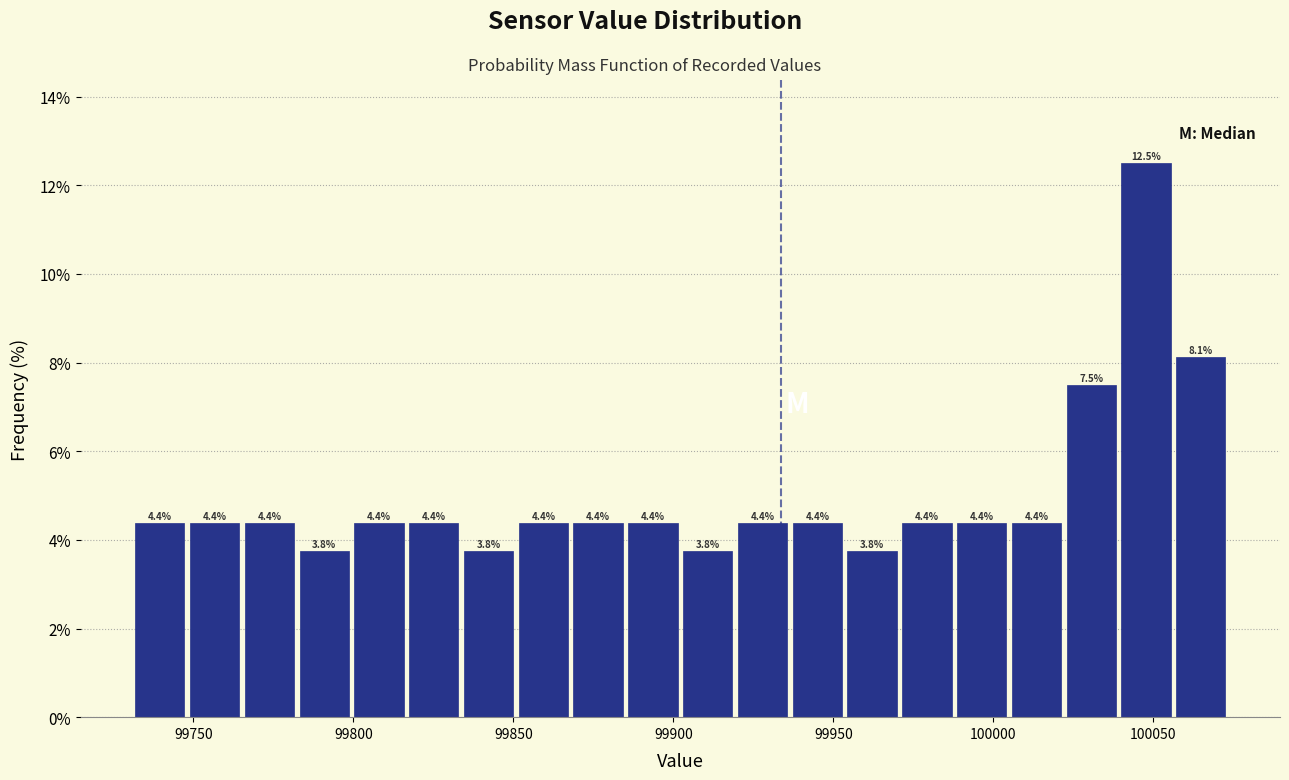

Read against the x-axis, roughly where is the centre of the tallest bar?

100050